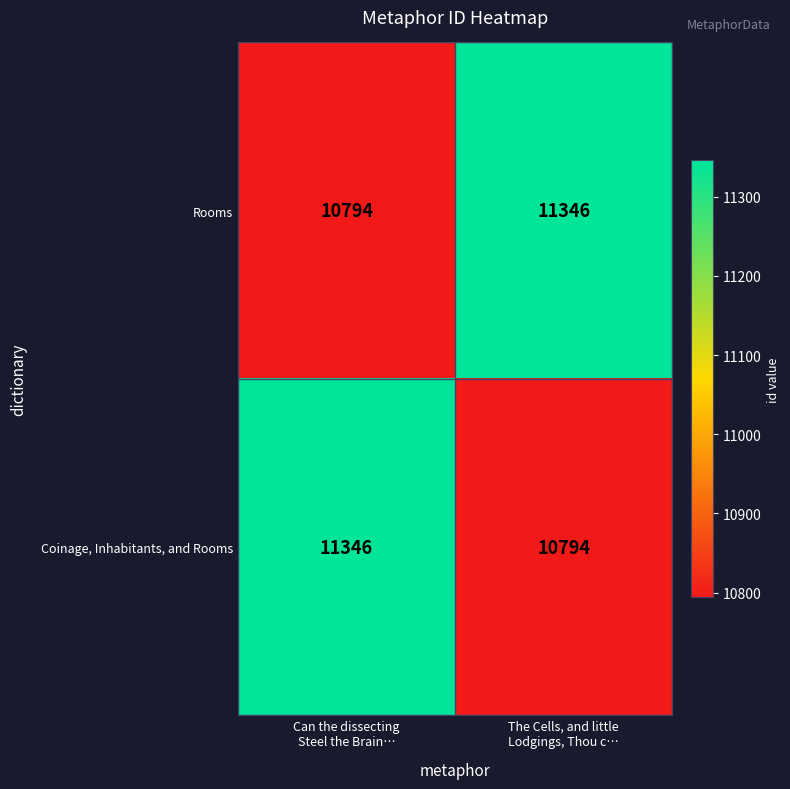

Reading left to right, transcribe all the data shown in this chart.

Rooms: 10794	11346
Coinage, Inhabitants, and Rooms: 11346	10794